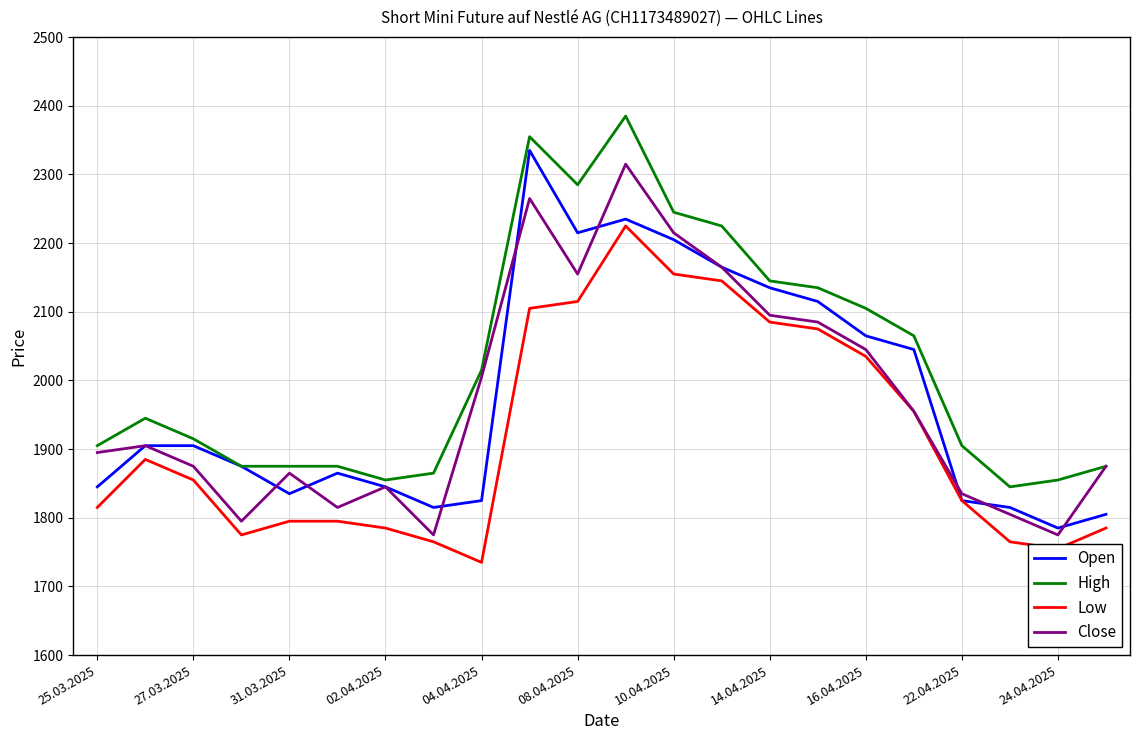

What are all the series names shown in the legend?

Open, High, Low, Close